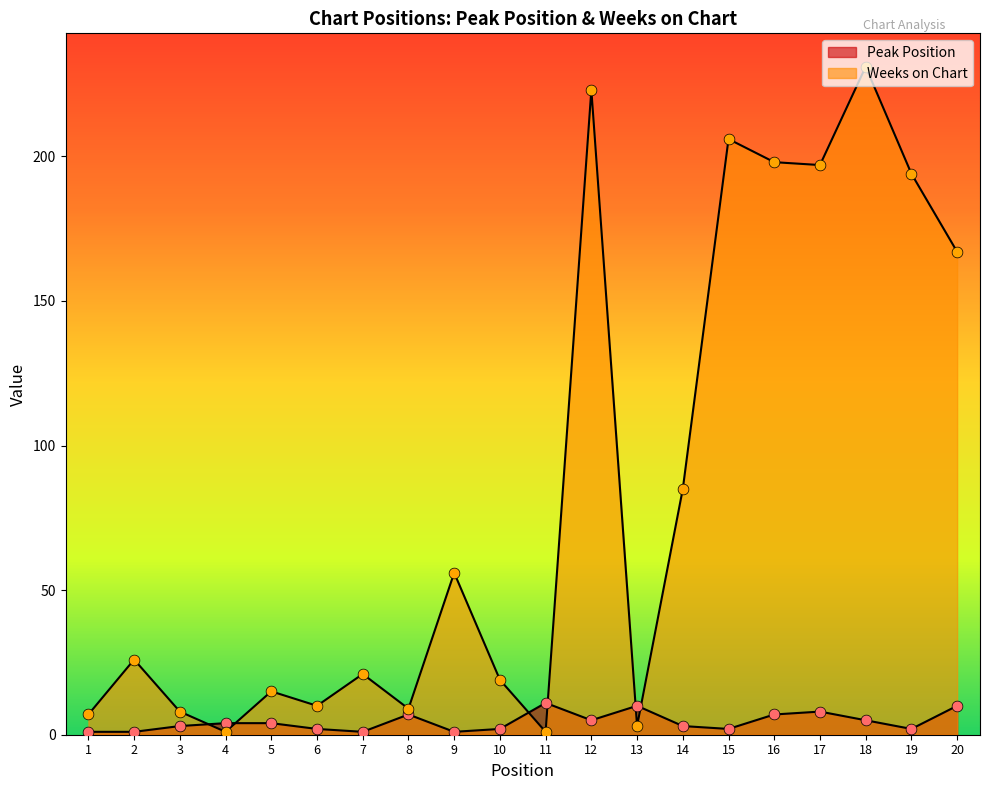

Which series has the largest total across all categories?

Weeks on Chart